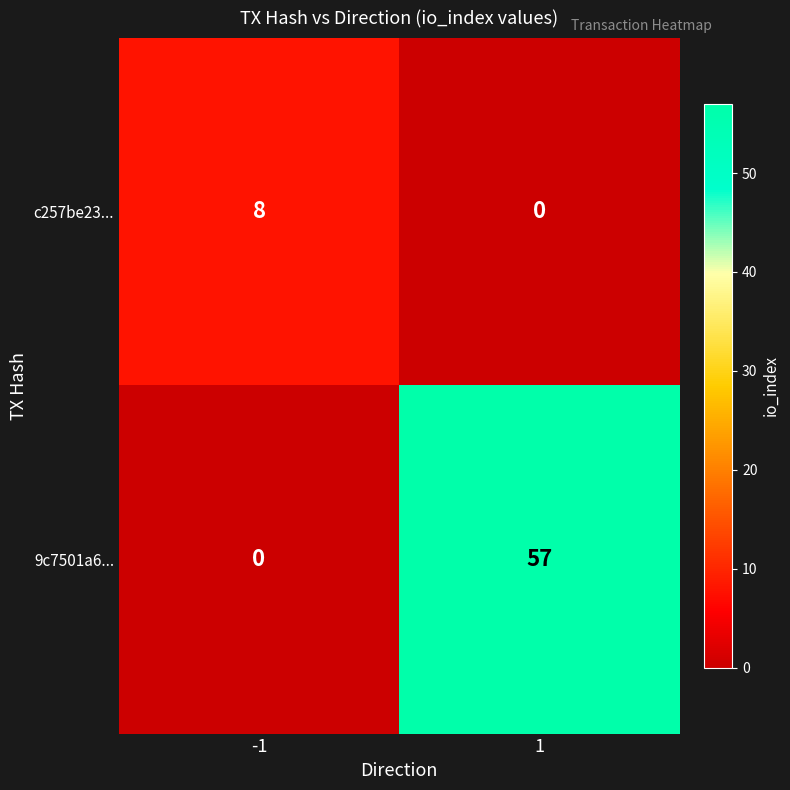

List the series in order of their peak value, lowest first.

c257be23..., 9c7501a6...